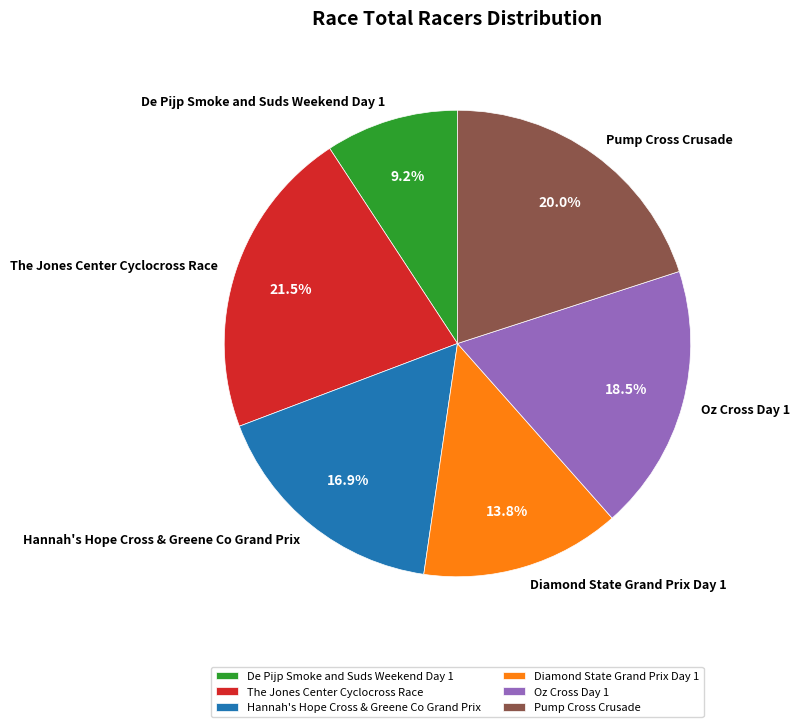

How many segments does this pie chart have?

6